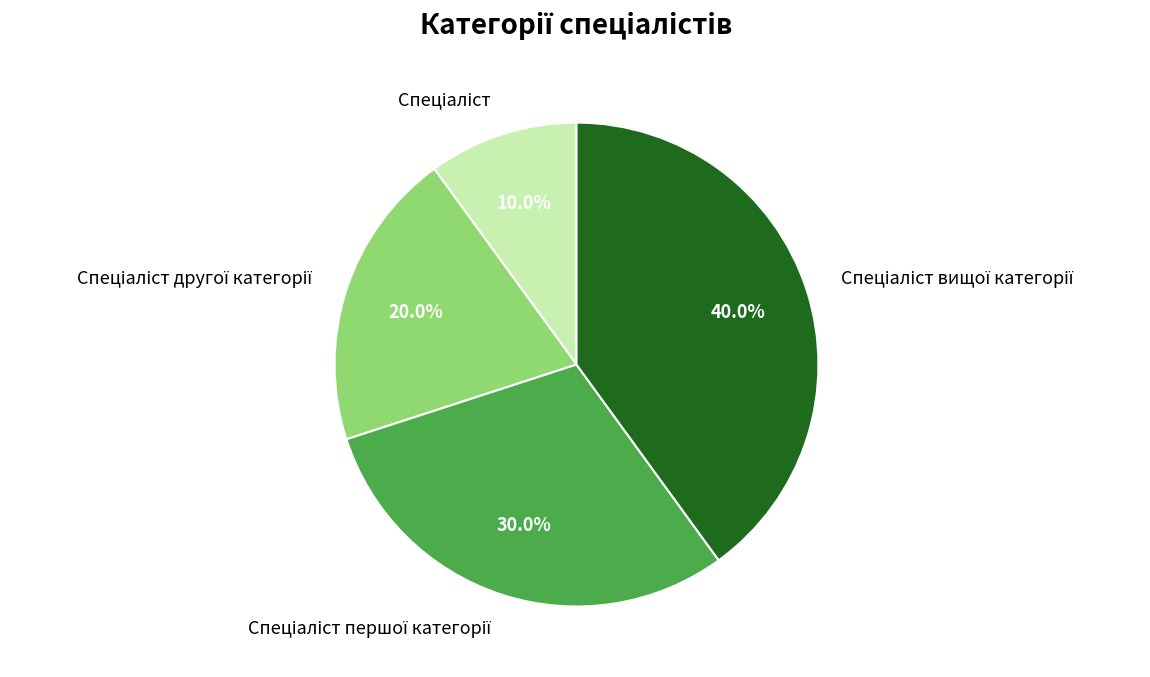

Is there any slice that represents more than half of the pie?

No